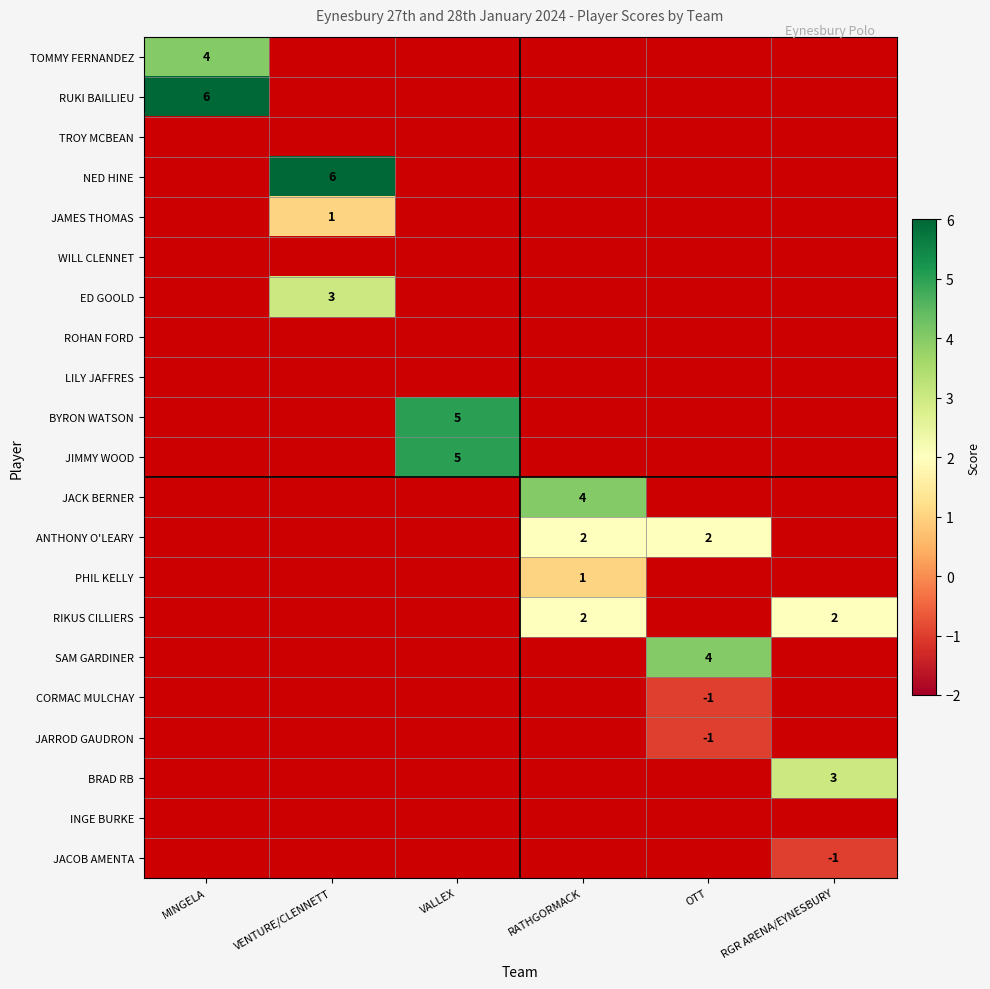

What is the total value across all series at OTT?

4